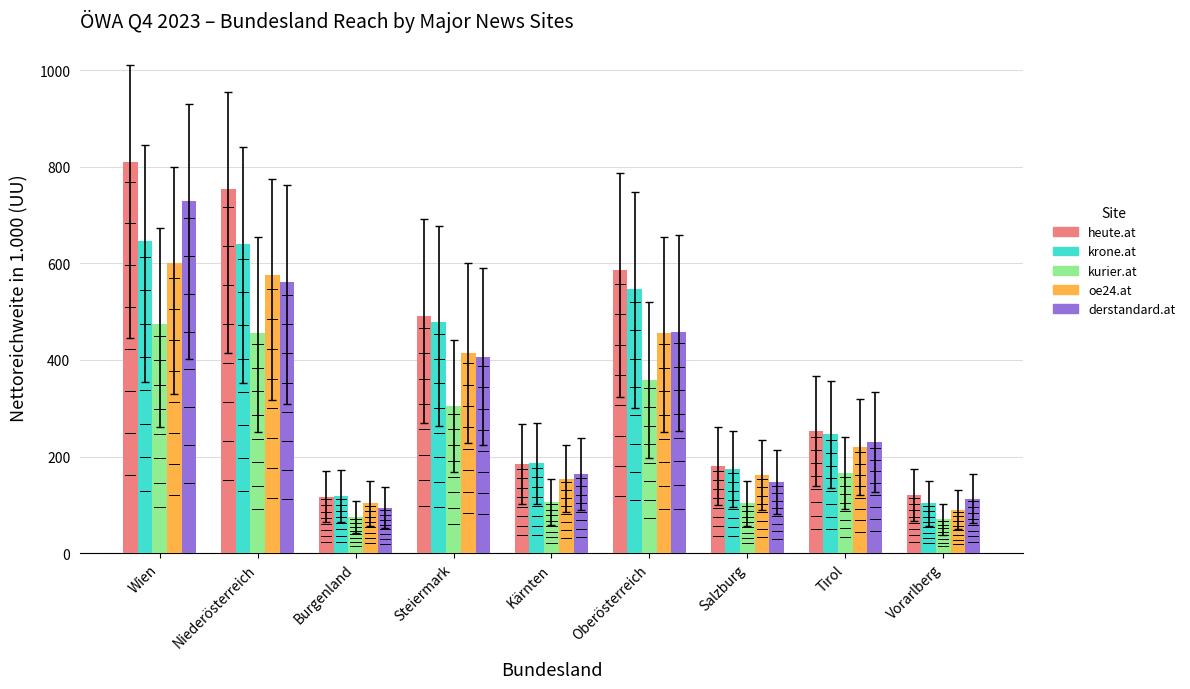

At how many categories does at least one series exceed 315?

4